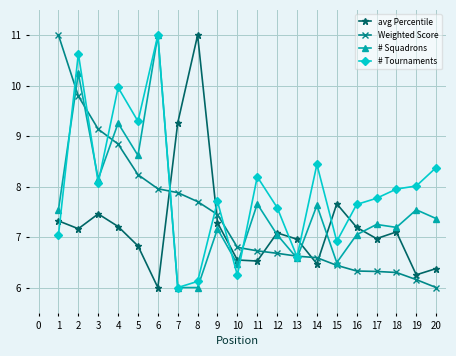

What is the difference between the maximum and minimum values in the Weighted Score series?

5.0